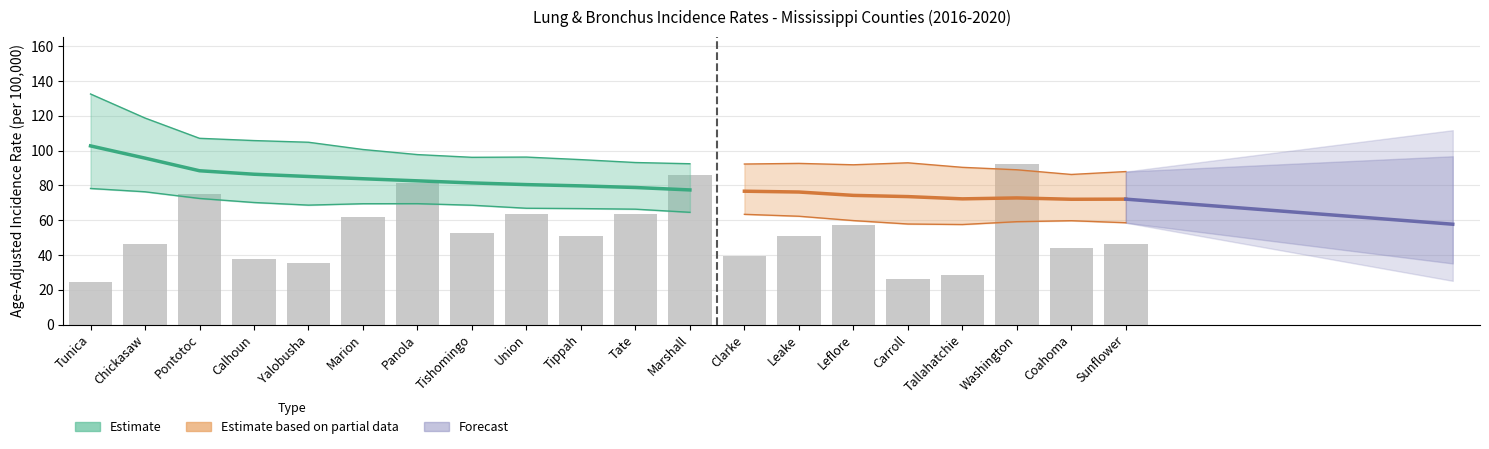

How many categories are shown in the chart?

20